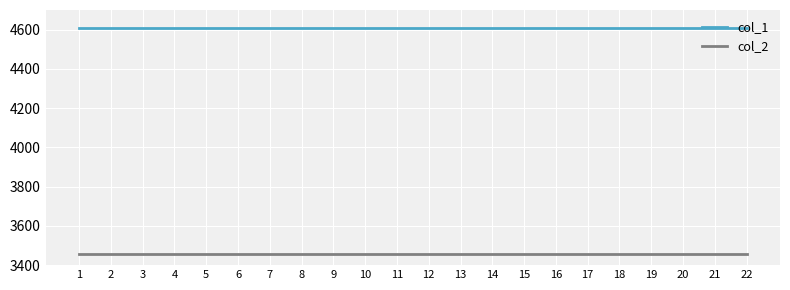

What is the greatest value displayed?

4608